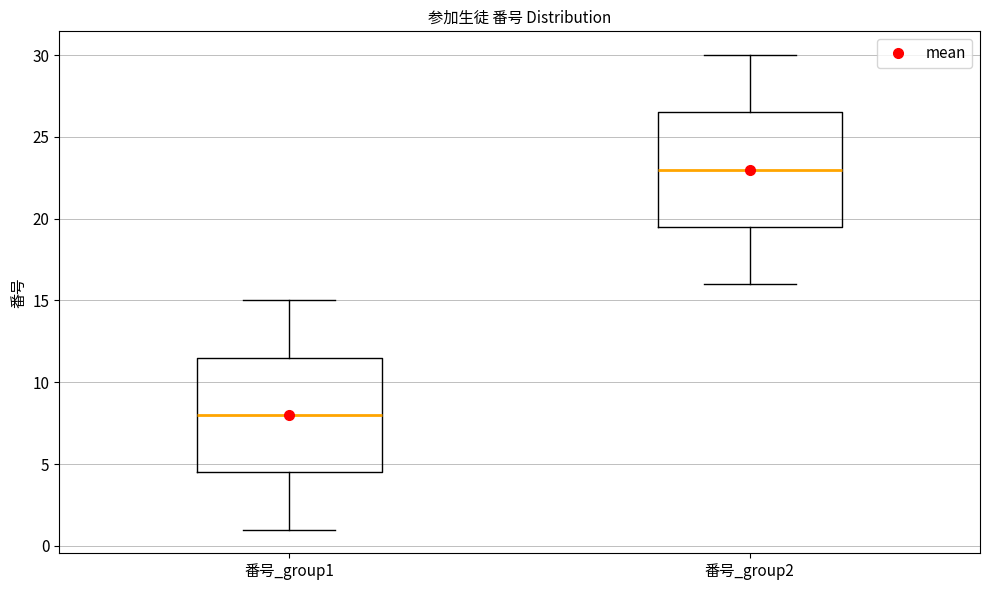

Where does the upper whisker of the box for 番号_group1 end on the y-axis? The values are not printed on the chart, so give them approximately, as read against the axis.

15.0